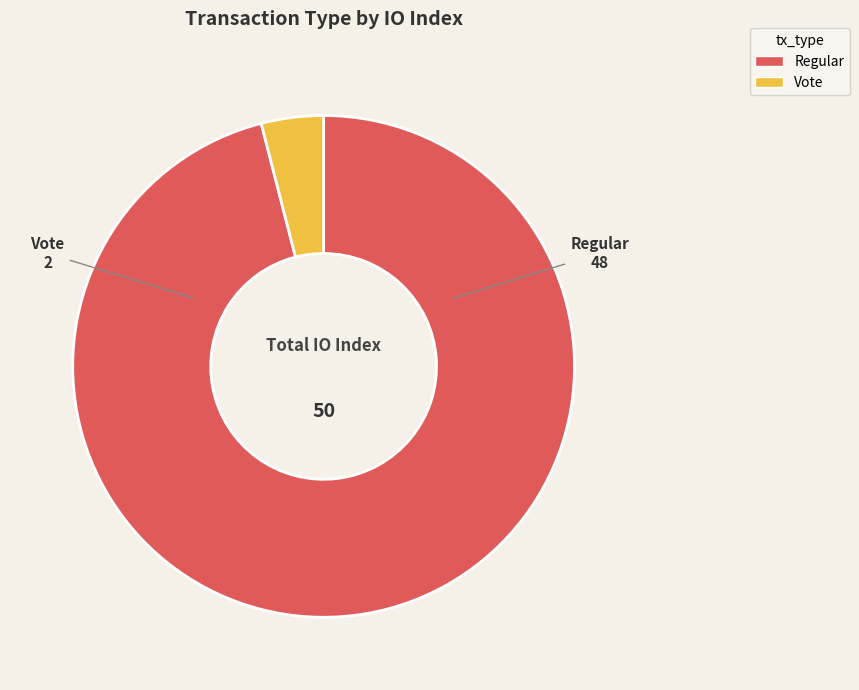

Which category accounts for the majority?

Regular